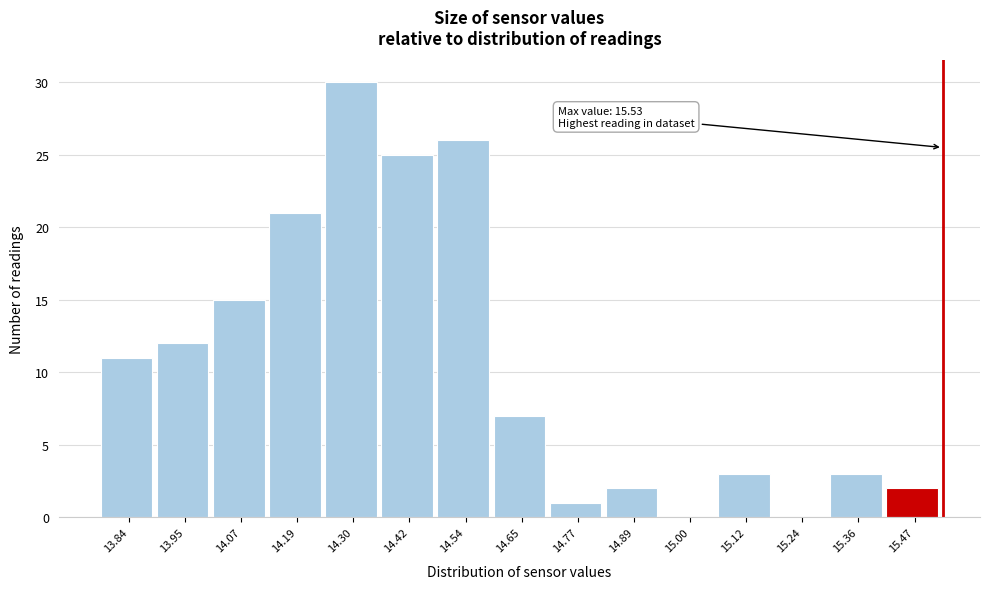

Which range on the x-axis has the tallest bar?

14.24 to 14.36